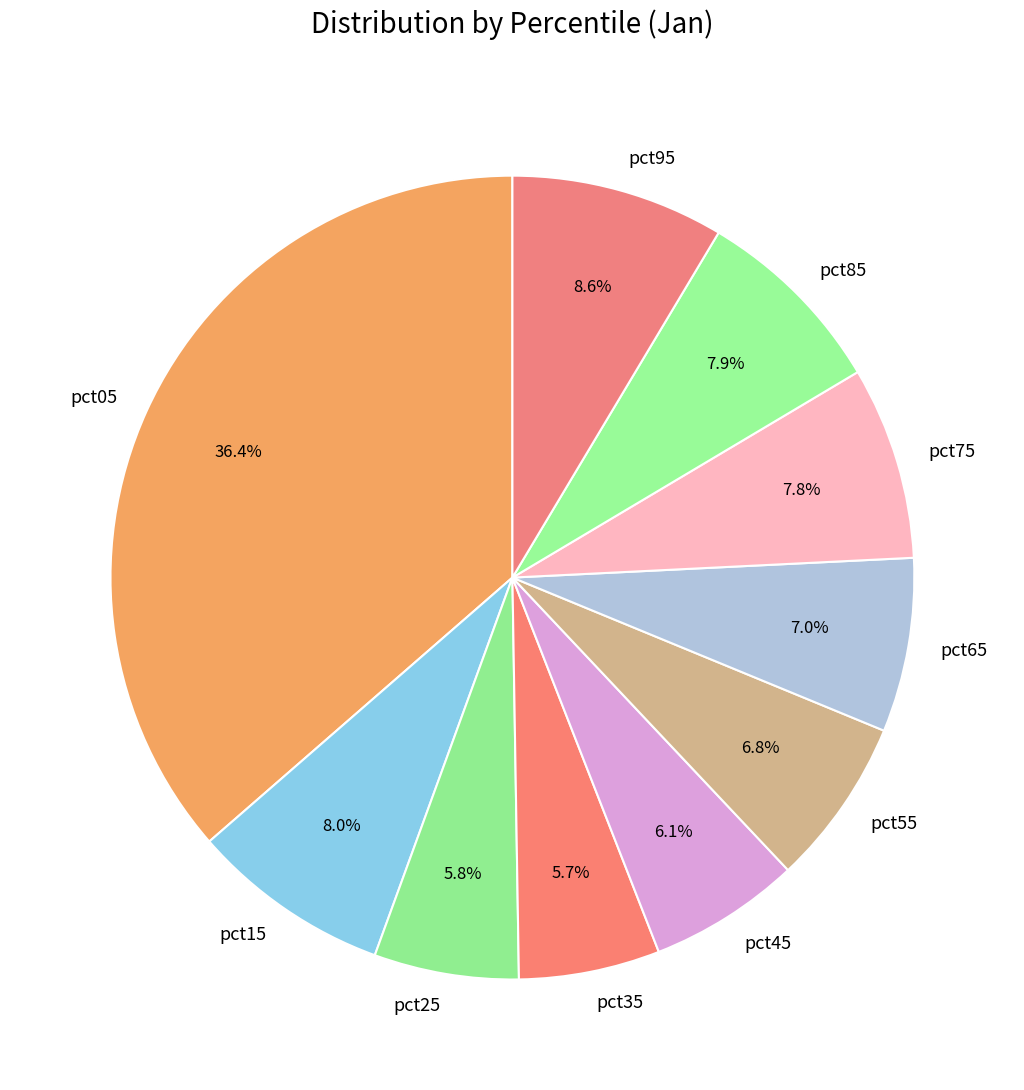

True or false: pct25 accounts for 1% of the total.

False